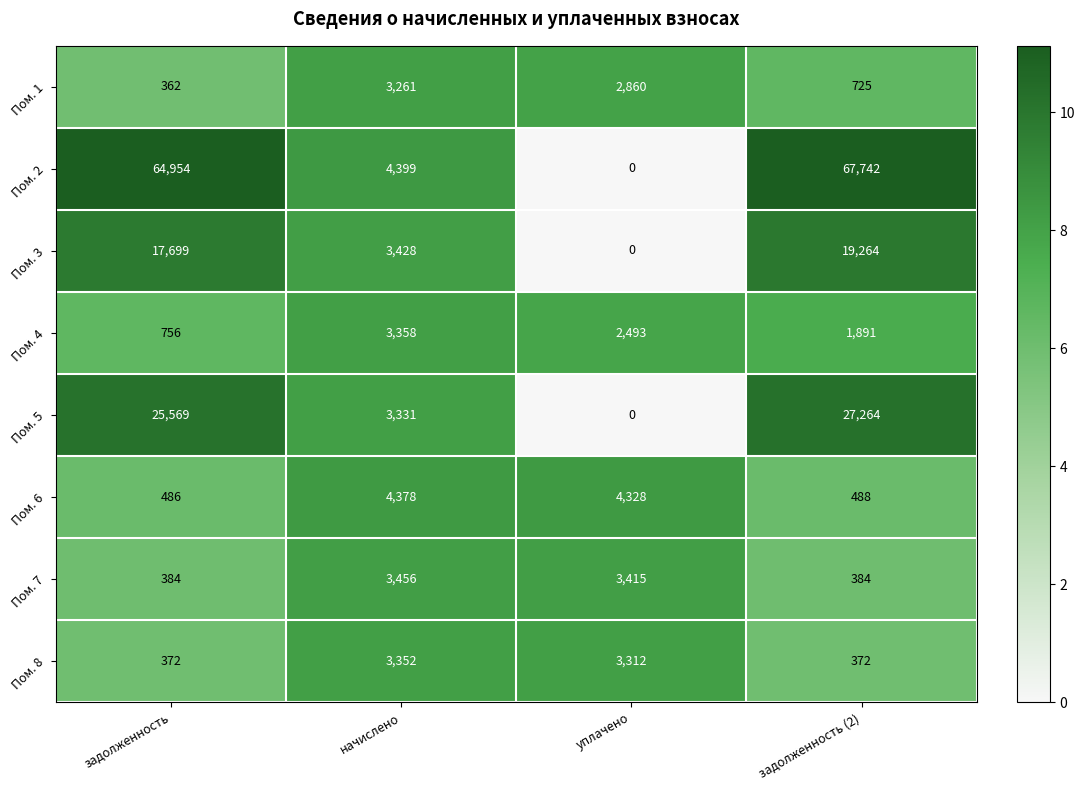

The Пом. 8 series shows 177 at задолженность (2). True or false?

False